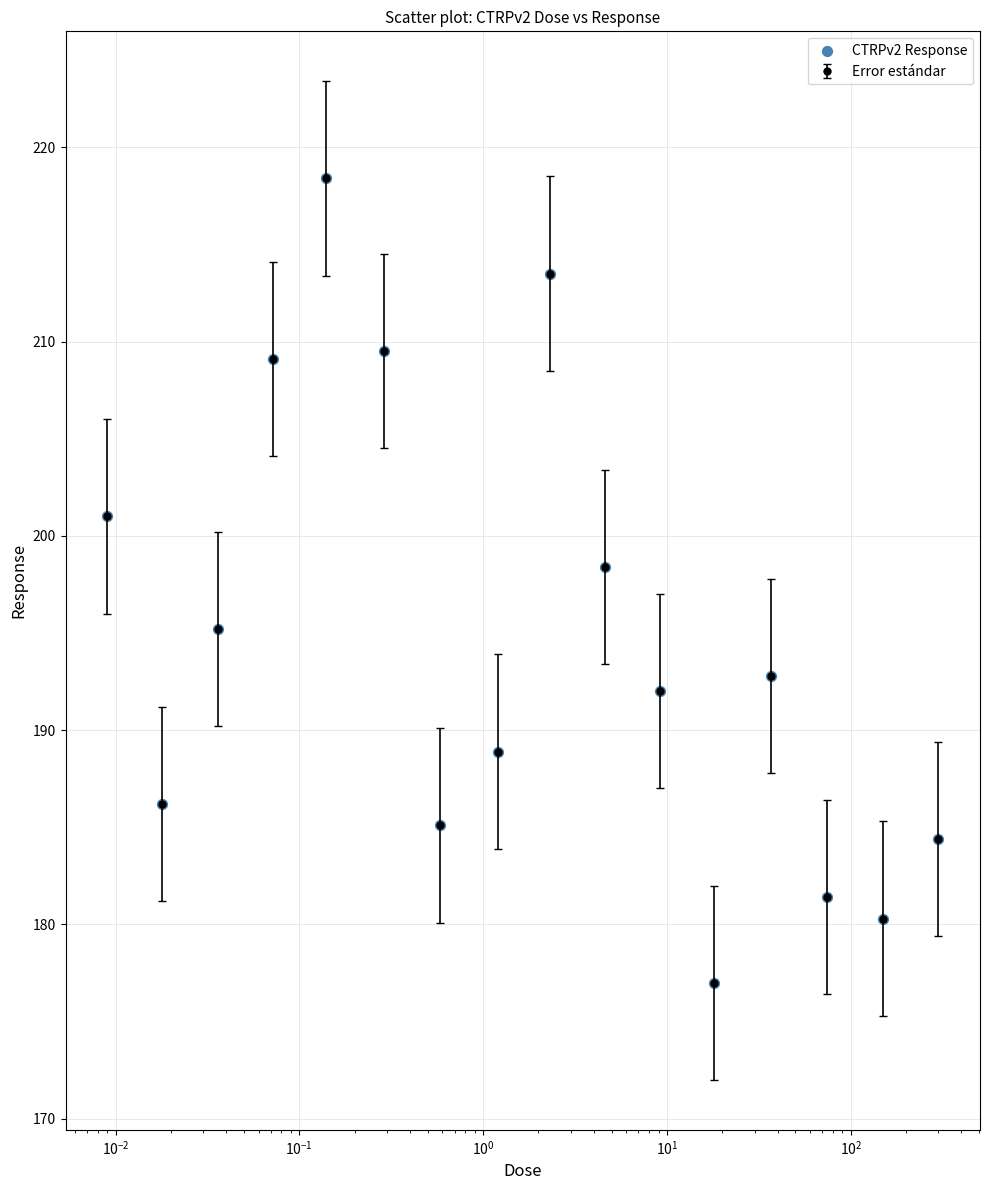

What is the minimum value shown in the chart?

177.0